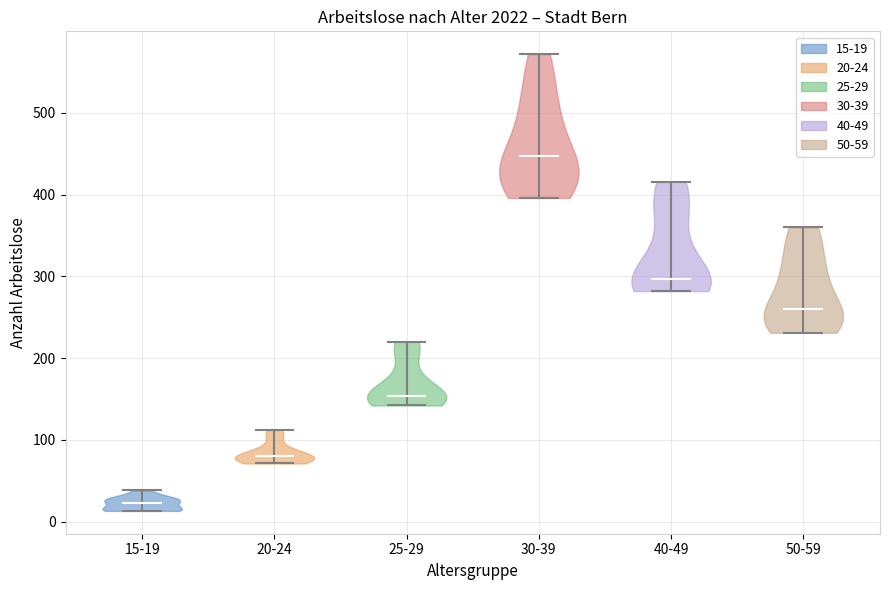

Reading left to right, read every violin against the y-axis: where its median line is, and the lowest and highest points it reaches. The values are not printed on the chart, so give them approximately, as read against the axis.

15-19: median line 20, lowest point 10, highest point 40
20-24: median line 80, lowest point 70, highest point 110
25-29: median line 150, lowest point 140, highest point 220
30-39: median line 450, lowest point 400, highest point 570
40-49: median line 300, lowest point 280, highest point 420
50-59: median line 260, lowest point 230, highest point 360